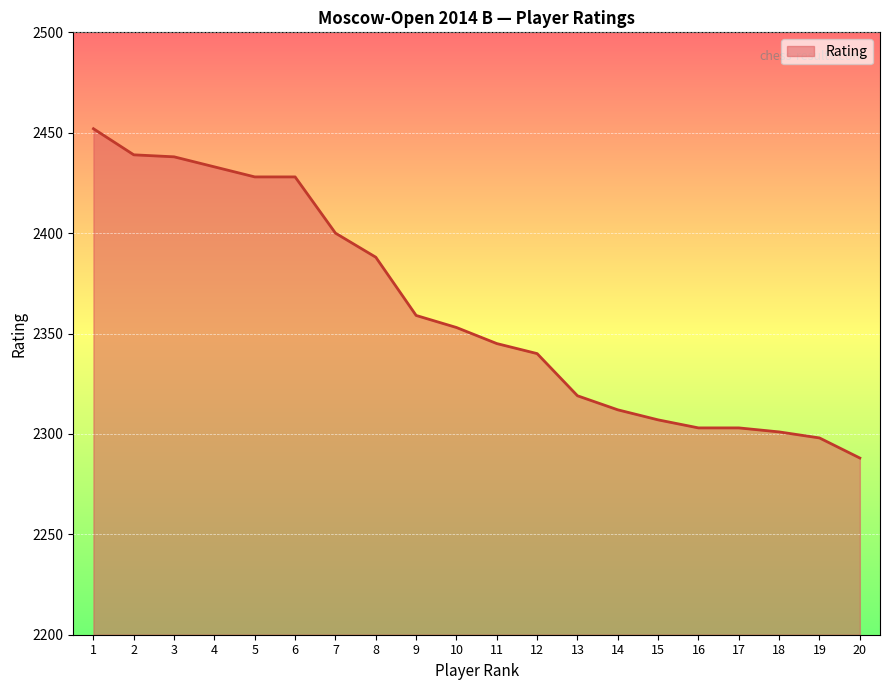

Is it true that the value at 3 is 1700?

False